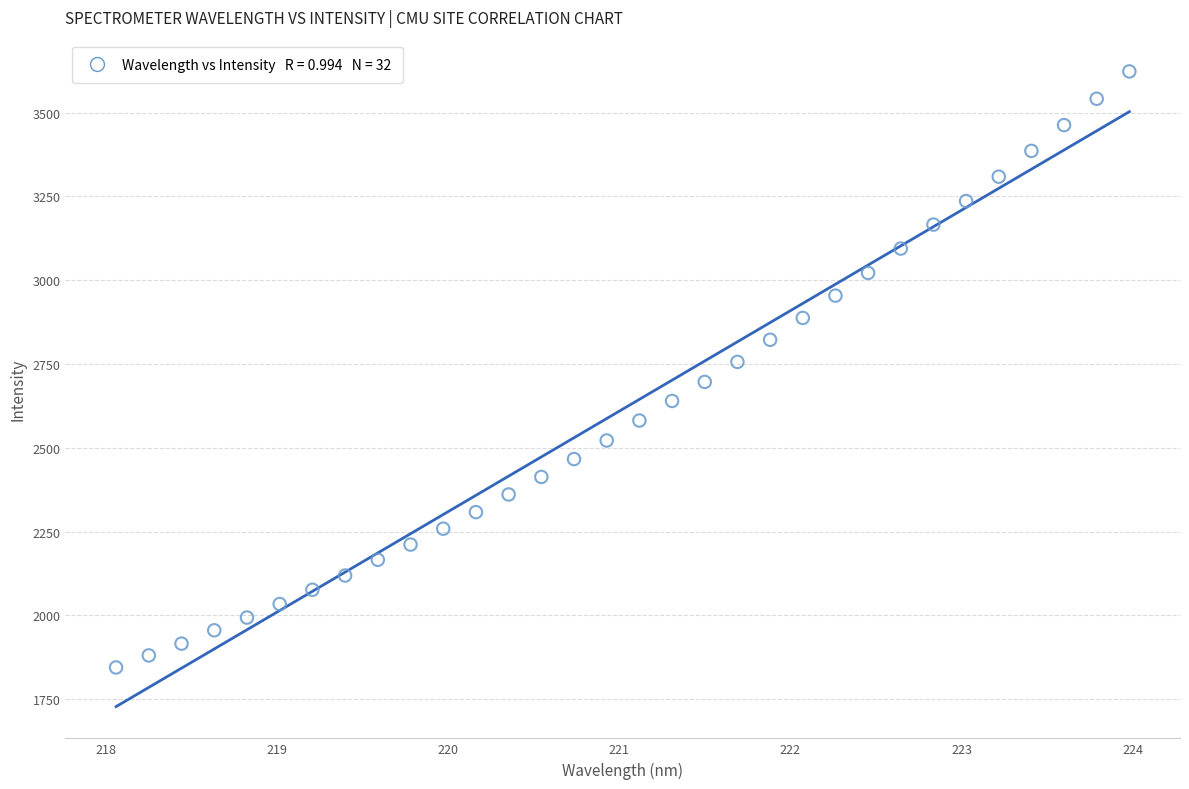

What is the range of Y values (max minus min)?

1778.1